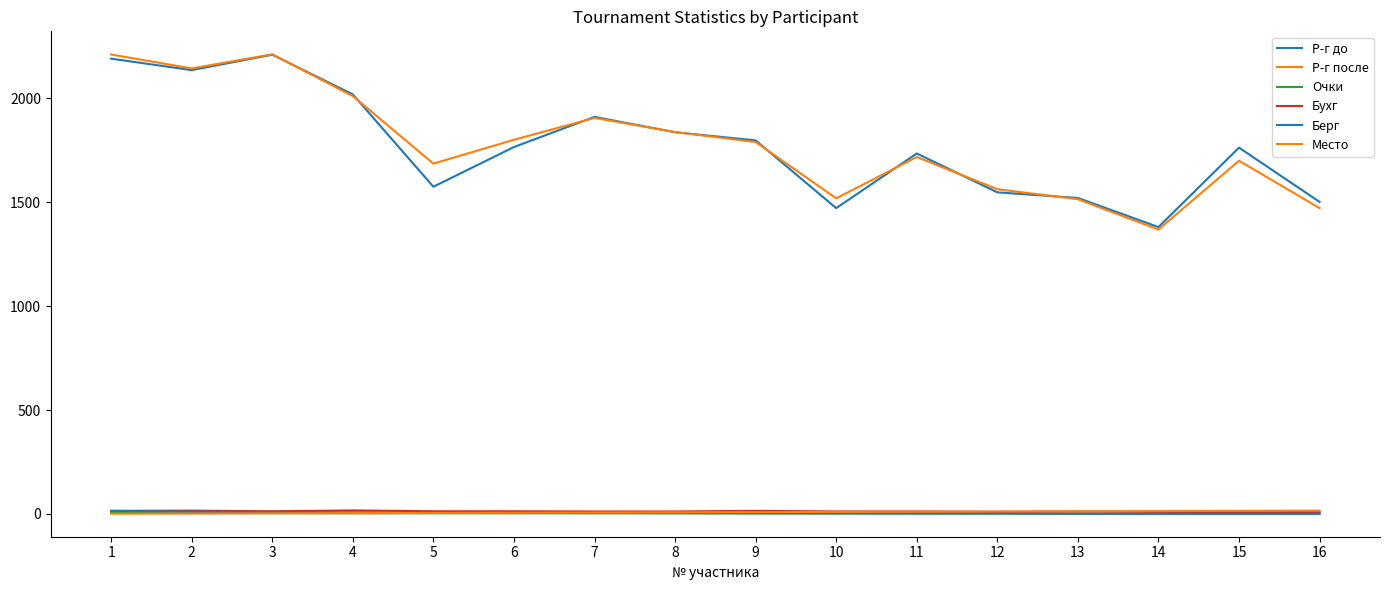

How many lines are shown in the chart?

6